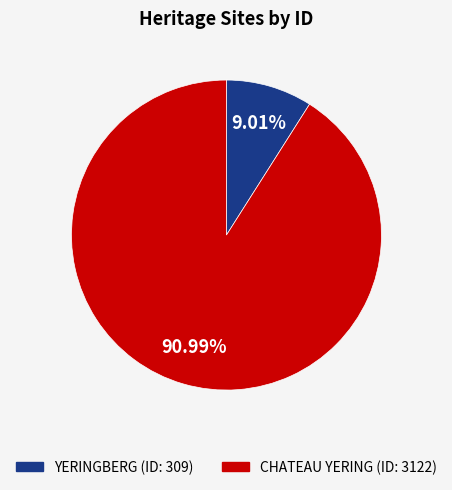

True or false: CHATEAU YERING accounts for 99% of the total.

False